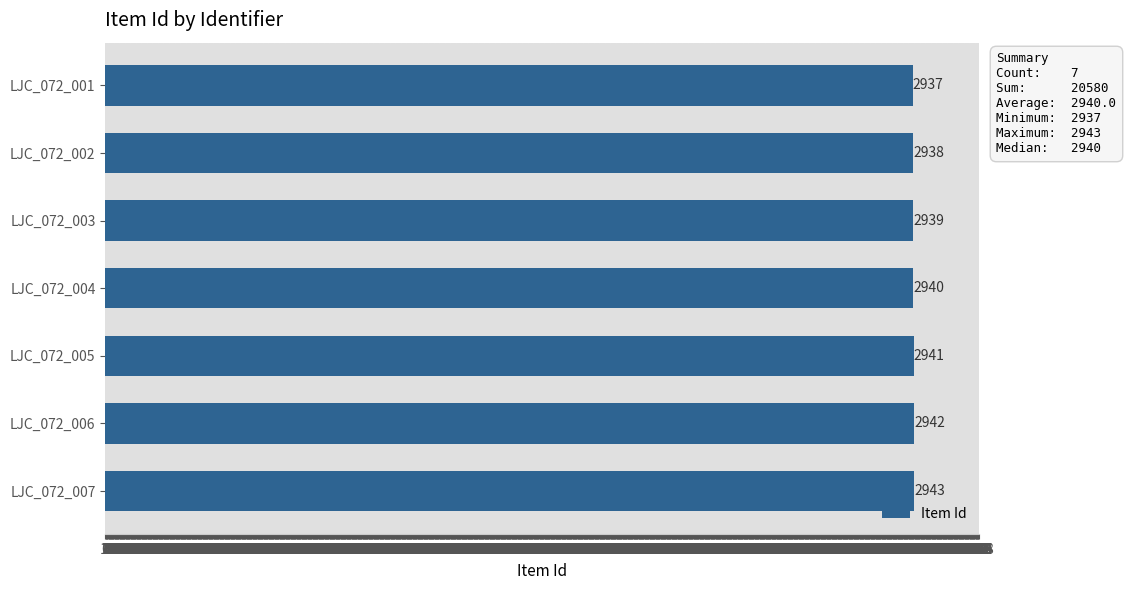

How many bars are there in total?

7